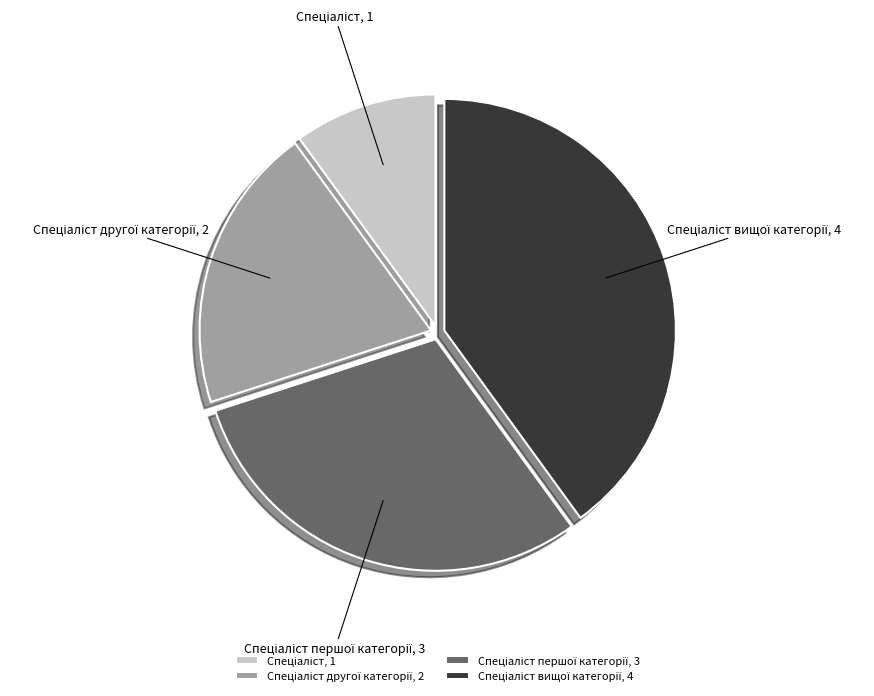

How many slices are in this pie chart?

4